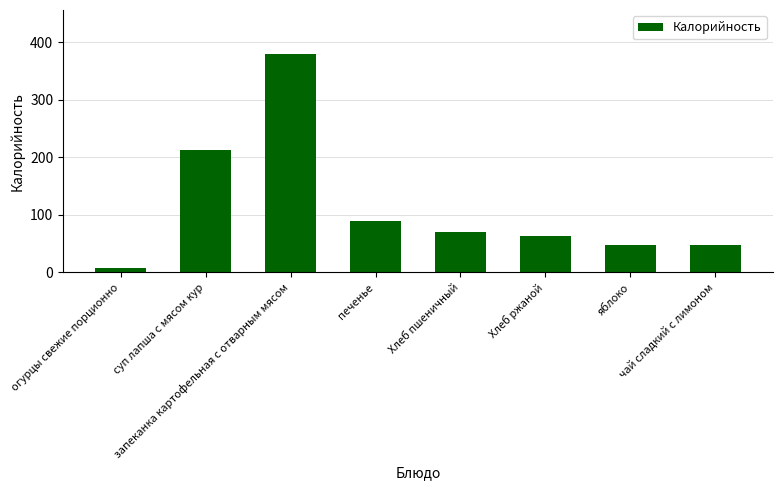

What is the average value?

114.7